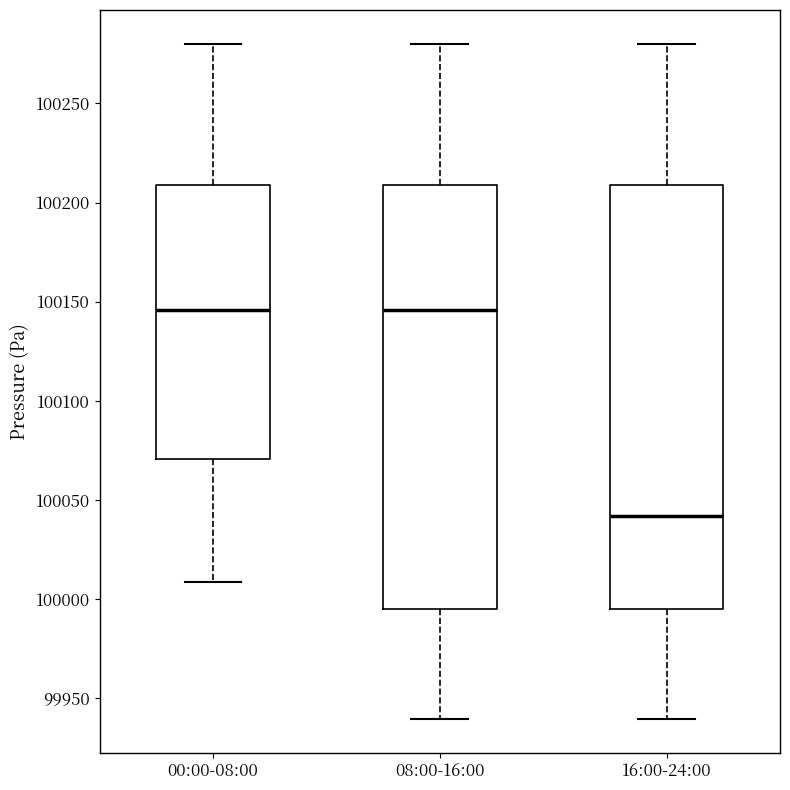

Reading left to right, transcribe this box plot: for each box, give where its median line is, the range the box spans, and where its two whiskers end, as read against the y-axis. The values are not printed on the chart, so give them approximately, as read against the axis.

00:00-08:00: median 100145, box 100070 to 100210, whiskers 100010 to 100280
08:00-16:00: median 100145, box 99995 to 100210, whiskers 99940 to 100280
16:00-24:00: median 100040, box 99995 to 100210, whiskers 99940 to 100280